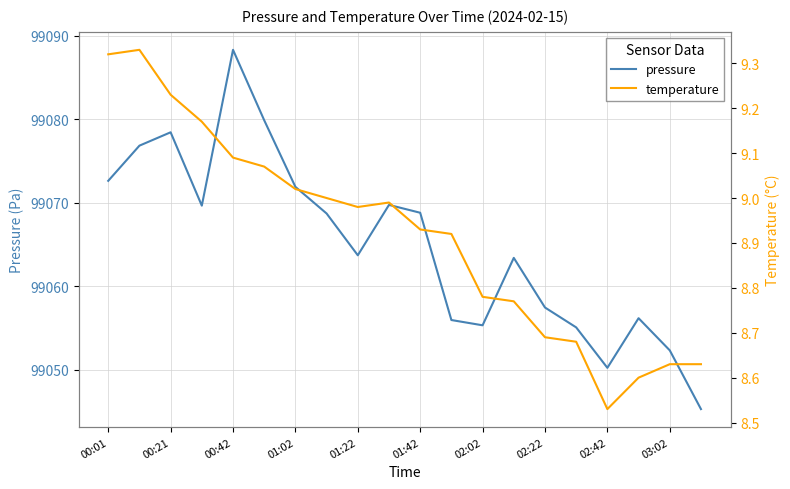

True or false: temperature and pressure cross at least once.

False